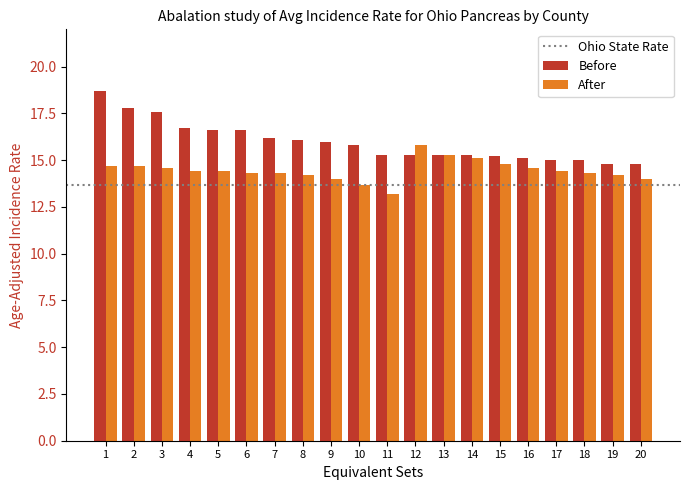

Is it true that After equals 18.3 at 20?

False